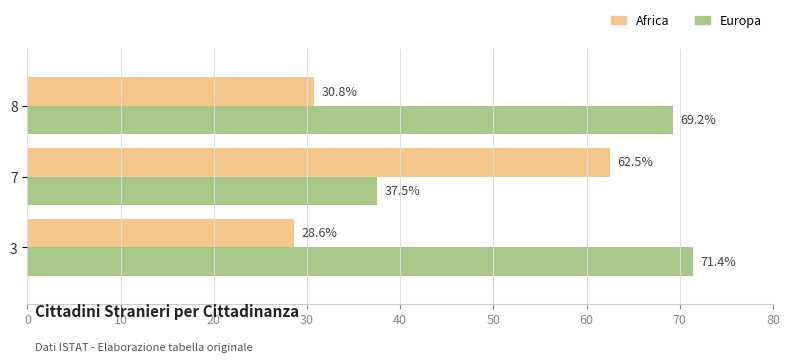

What is the difference between the highest and lowest values at 7?

25.0